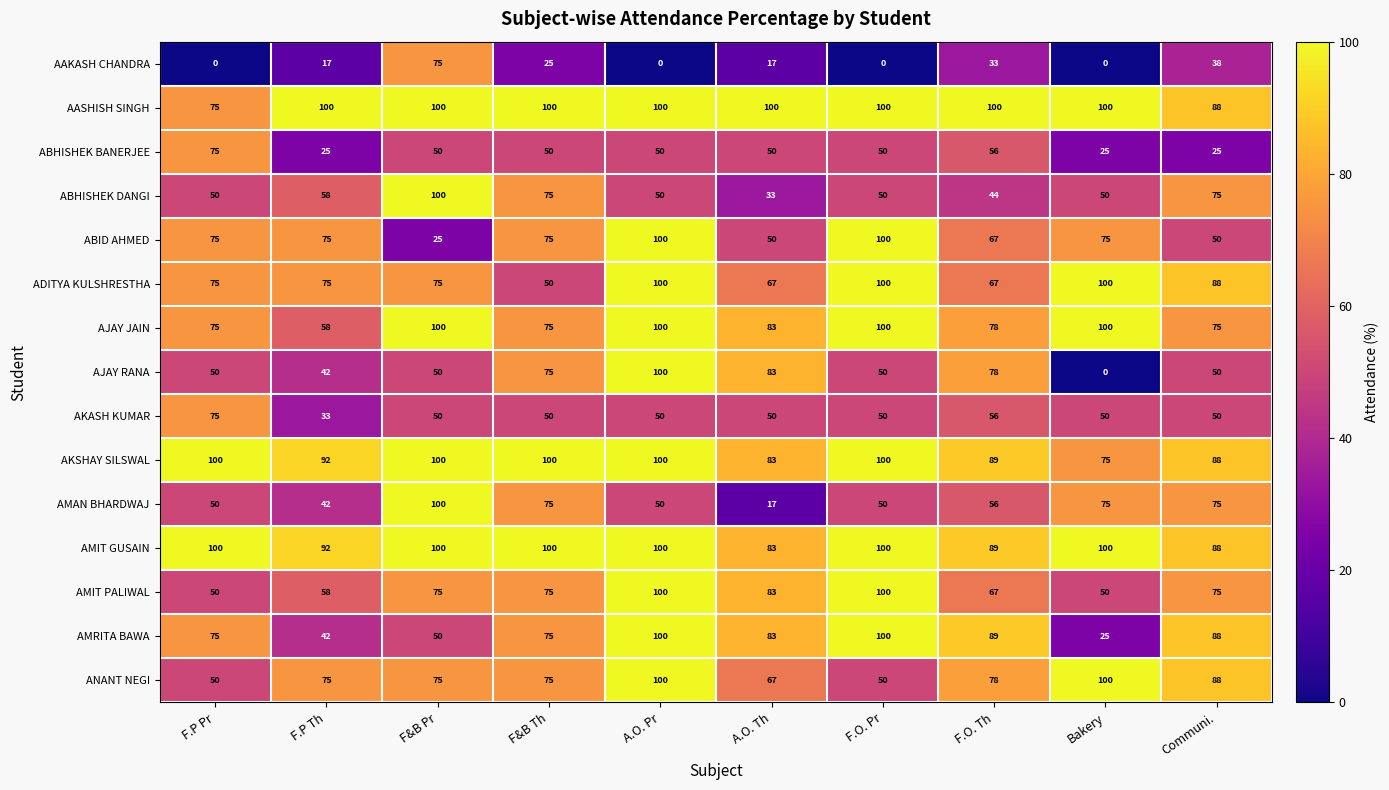

What is the sum of the AKASH KUMAR values at Bakery and F.P Th?

83